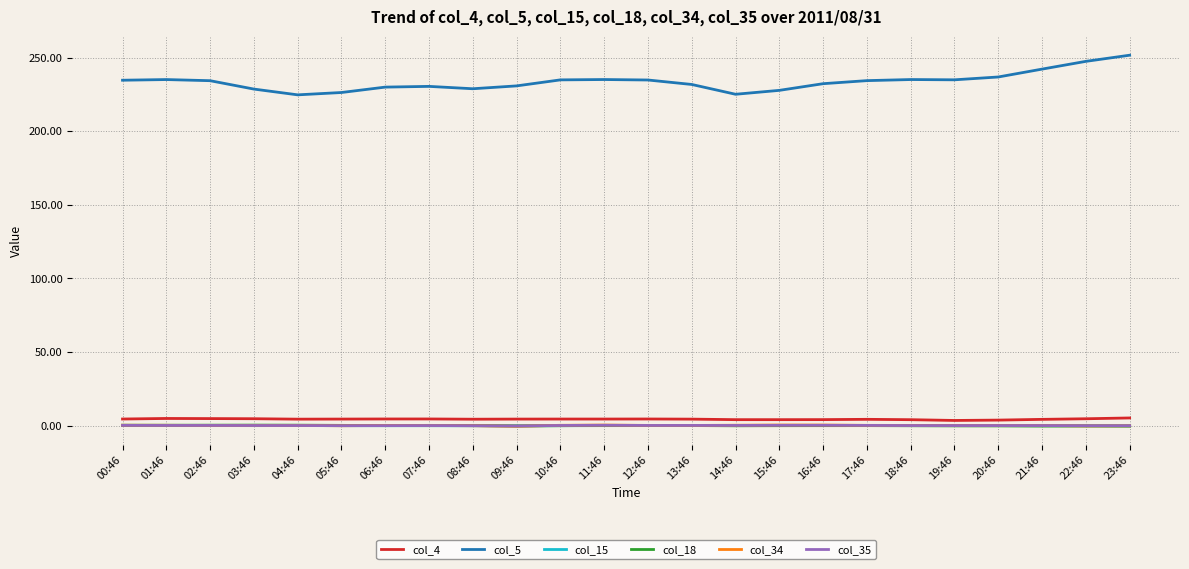

Which series has the largest range (max minus min)?

col_5